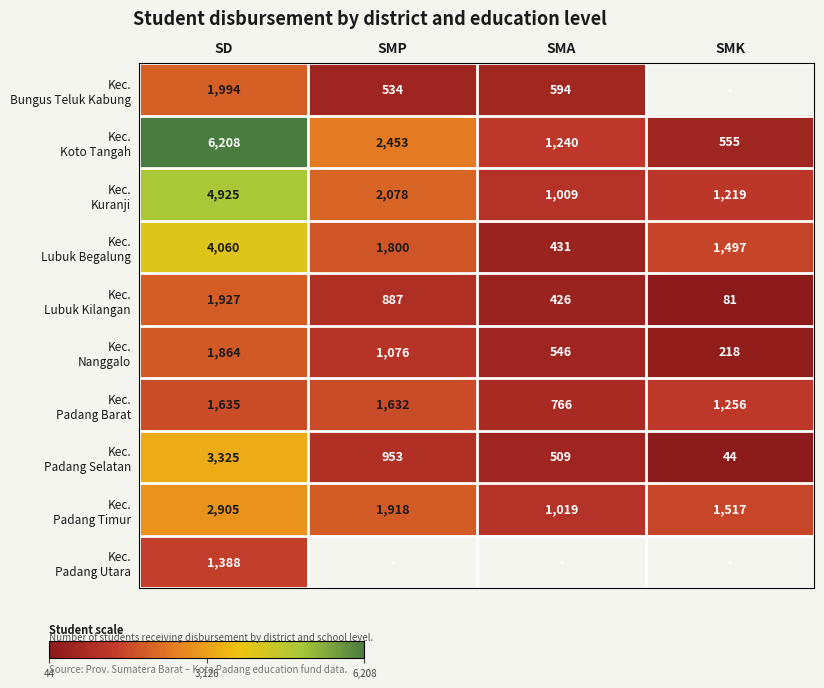

What is the total value across all series at SD?

30231